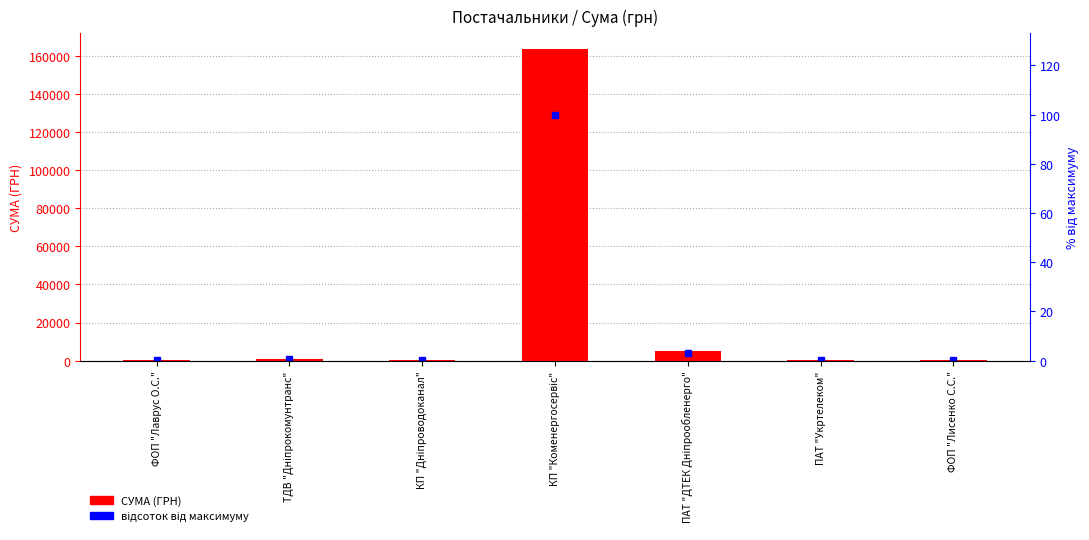

Does the chart contain stacked bars?

No